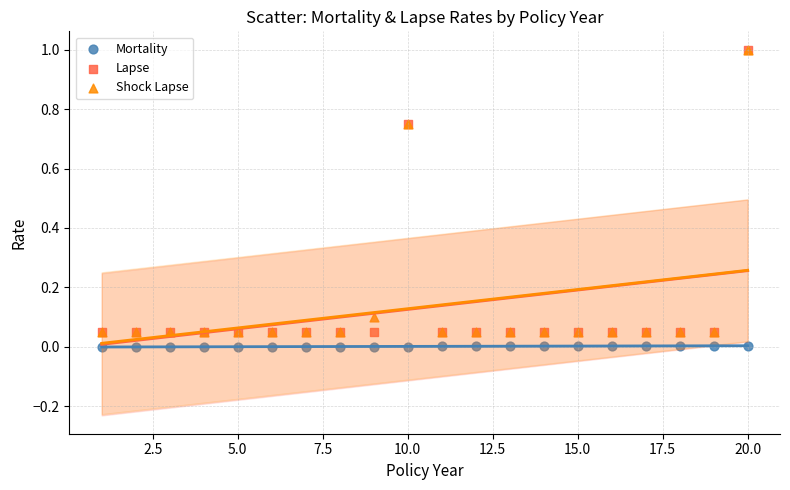

What are all the series names shown in the legend?

Mortality, Lapse, Shock Lapse